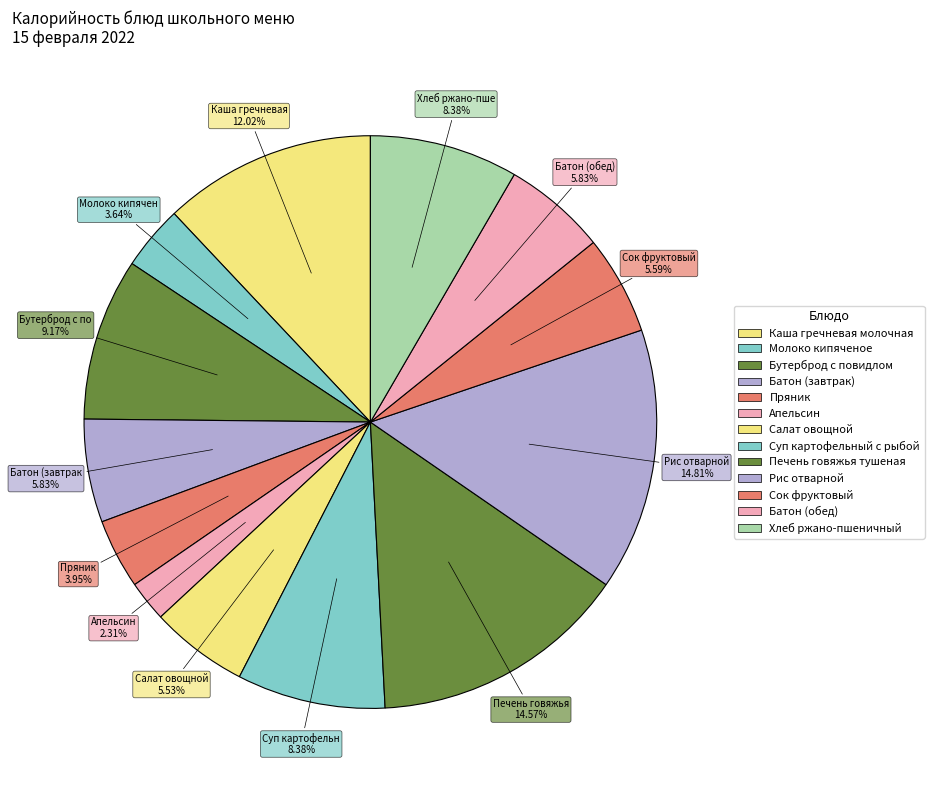

Which slice is the smallest?

Апельсин